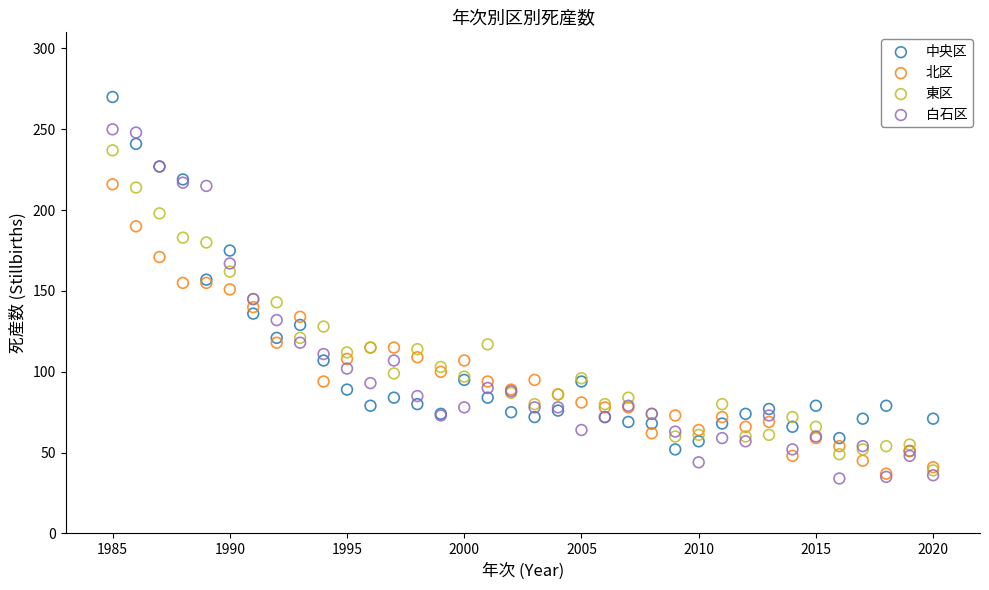

Which series has the largest Y range (max minus min)?

中央区